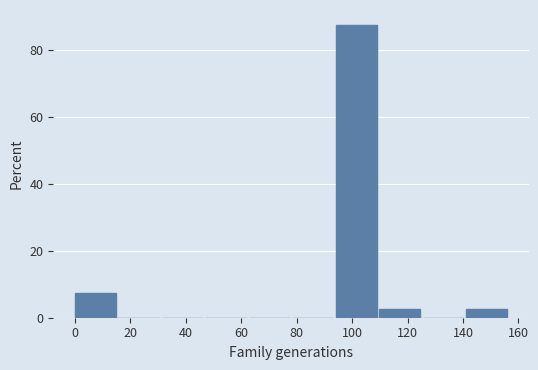

Which range on the x-axis has the tallest bar?

94 to 110